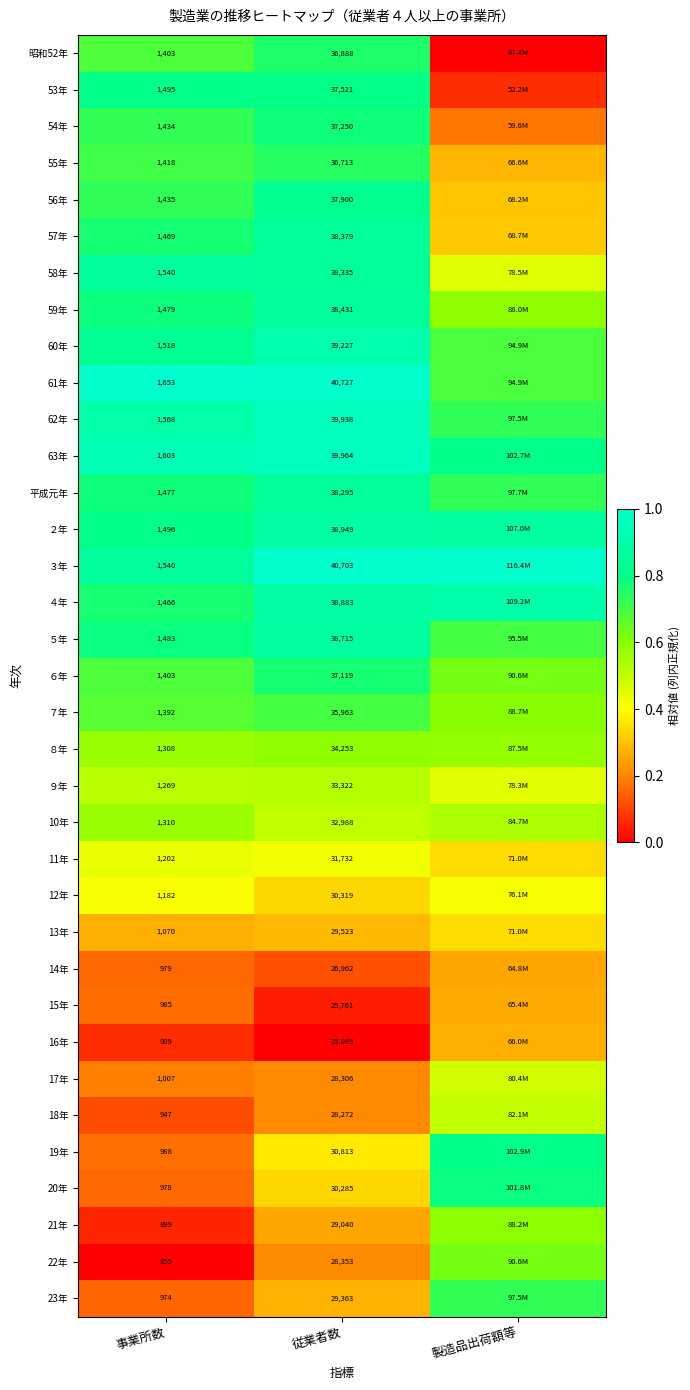

The value of 59年 at 事業所数 is 0.8. True or false?

True